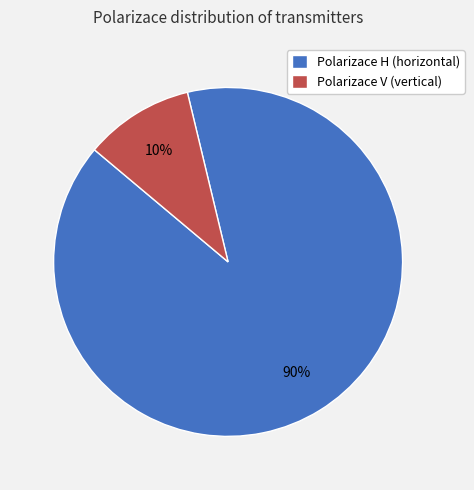

How many segments does this pie chart have?

2